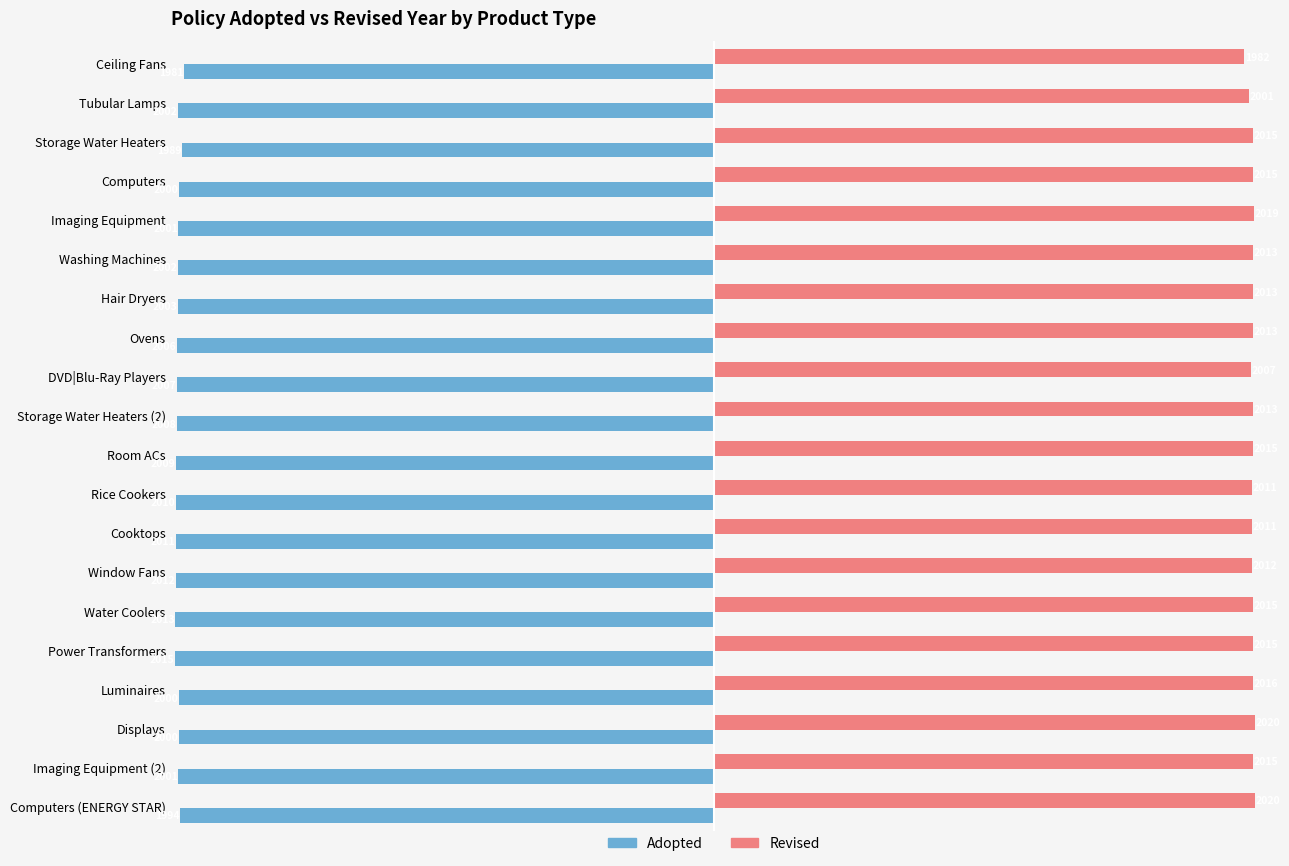

At which label does Adopted reach its peak?

Ceiling Fans